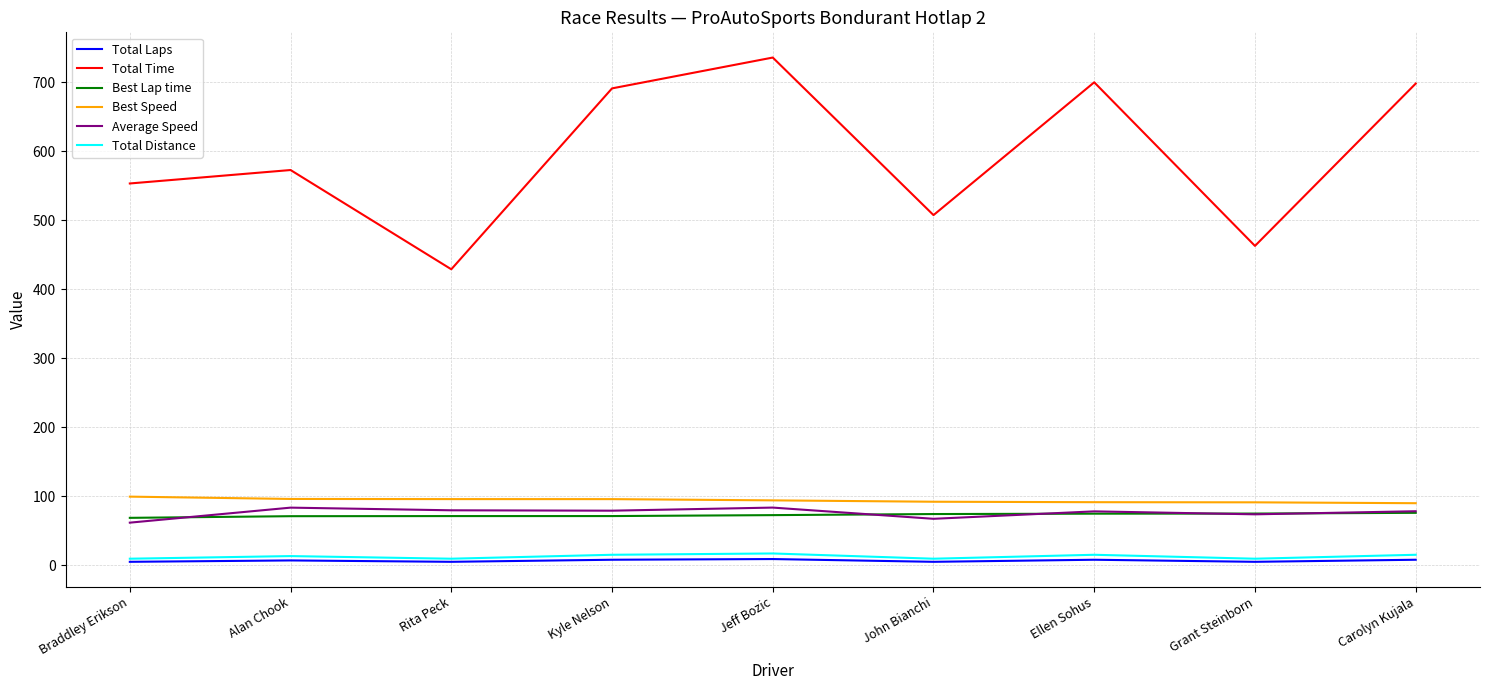

Which series has the largest total across all categories?

Total Time